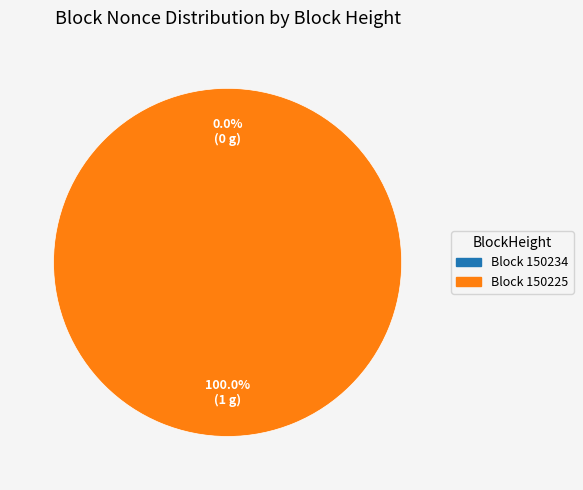

How many segments does this pie chart have?

2